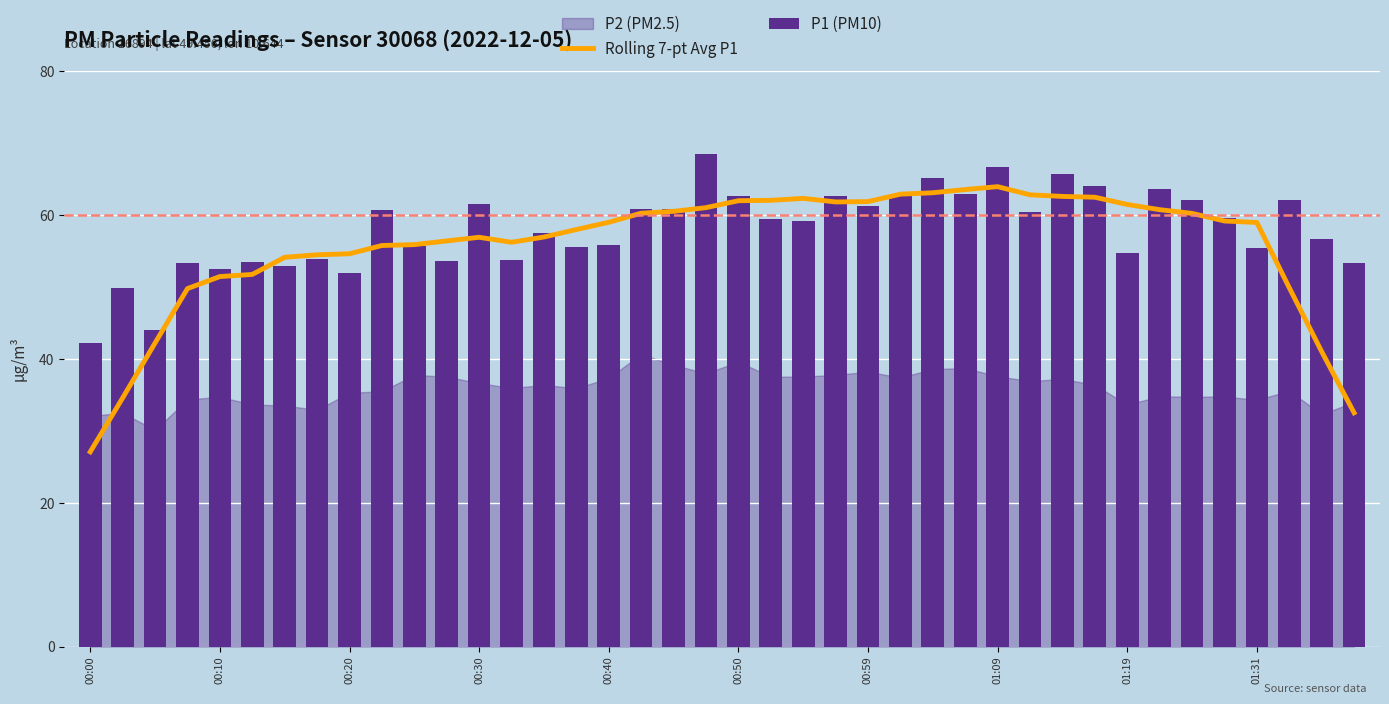

How many data points in P1 (PM10) are above 59?

21